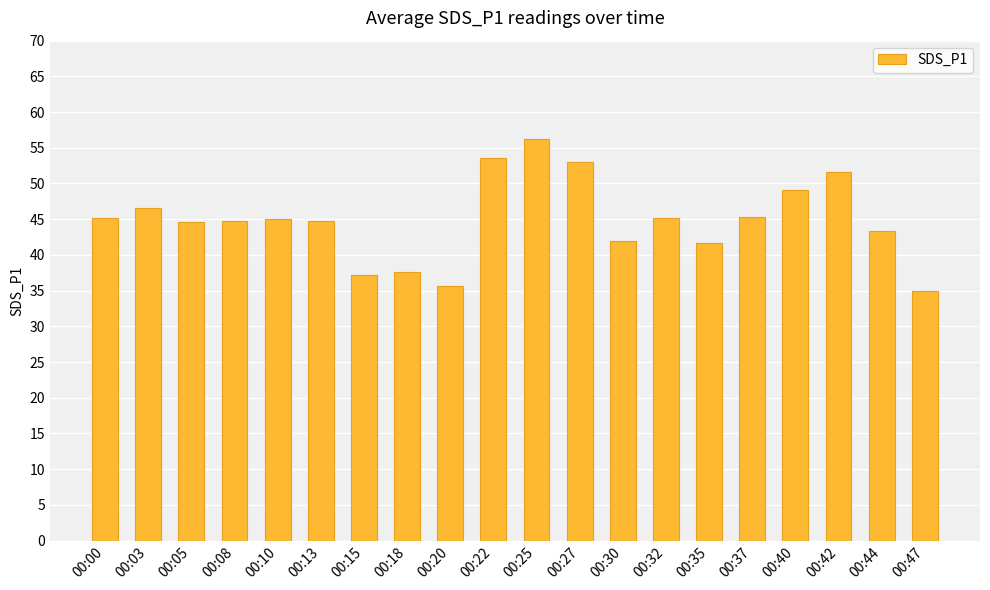

Which category has the highest value across all series?

00:25